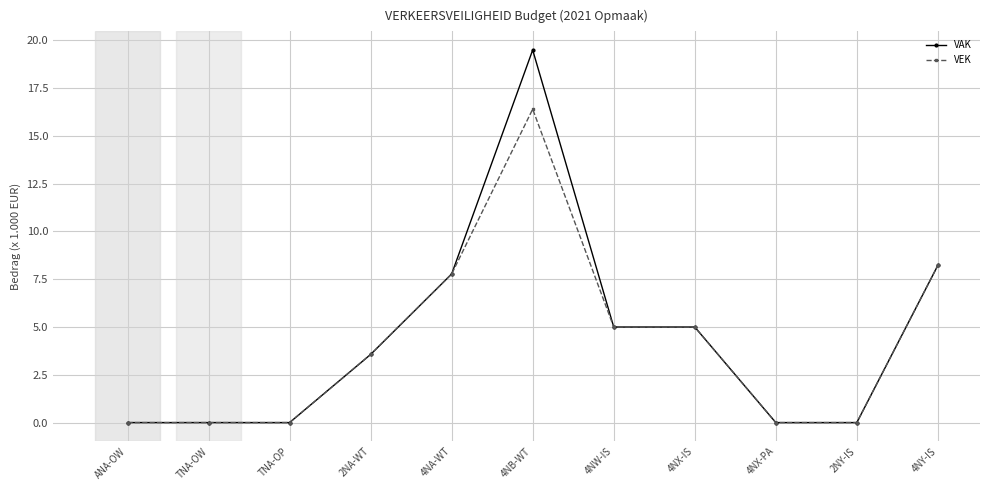

Is the value of VAK at 4NA-WT greater than the value of VEK at TNA-OP?

Yes